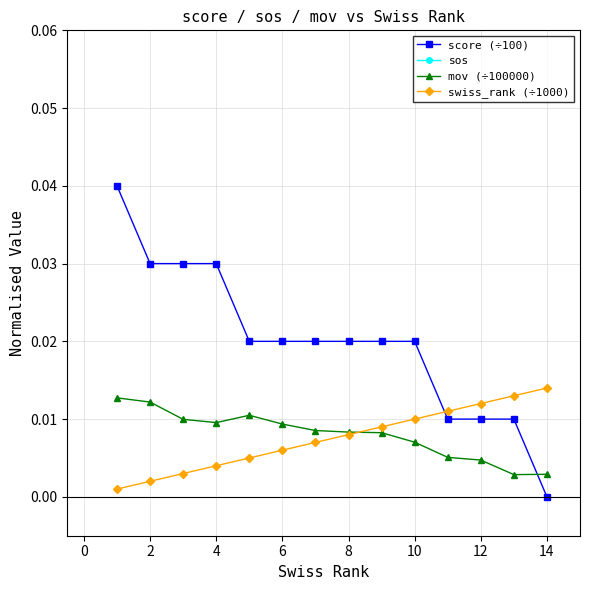

True or false: score (÷100) and mov (÷100000) cross at least once.

True